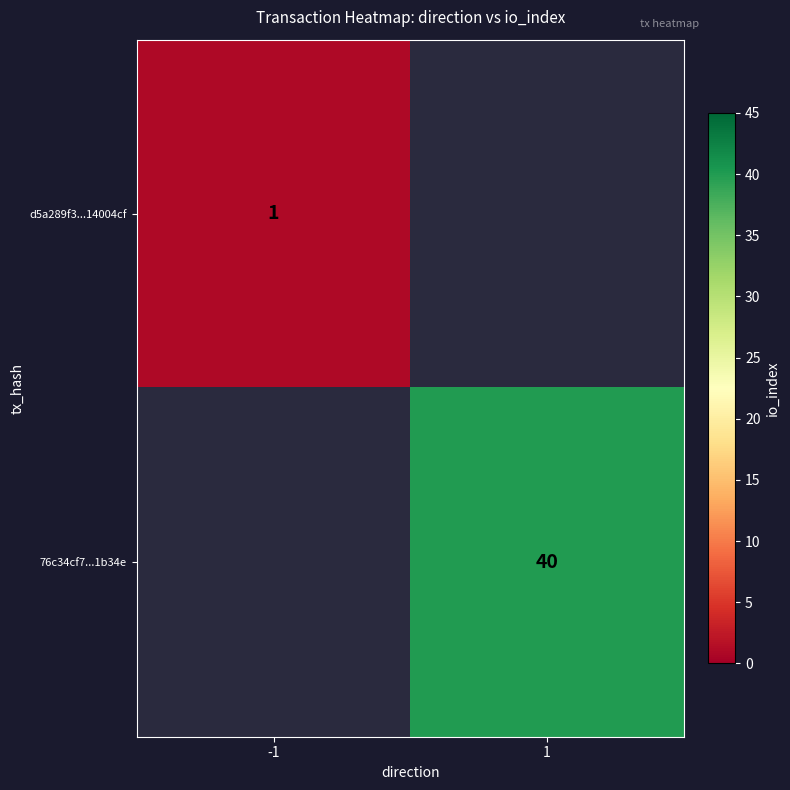

The value of 76c34cf7...1b34e at 1 is 40. True or false?

True